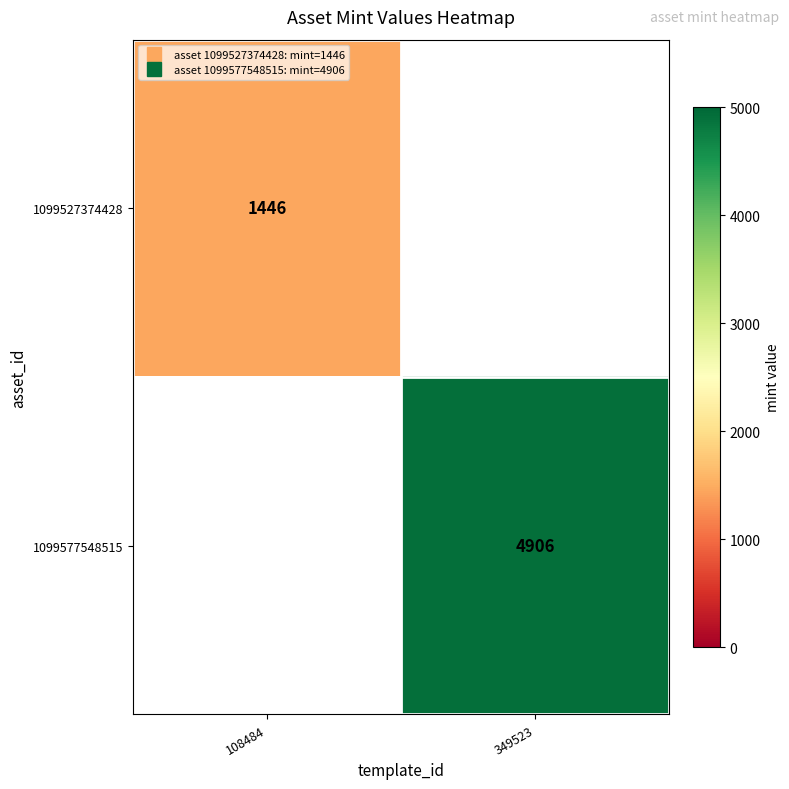

How many categories are shown in the chart?

2